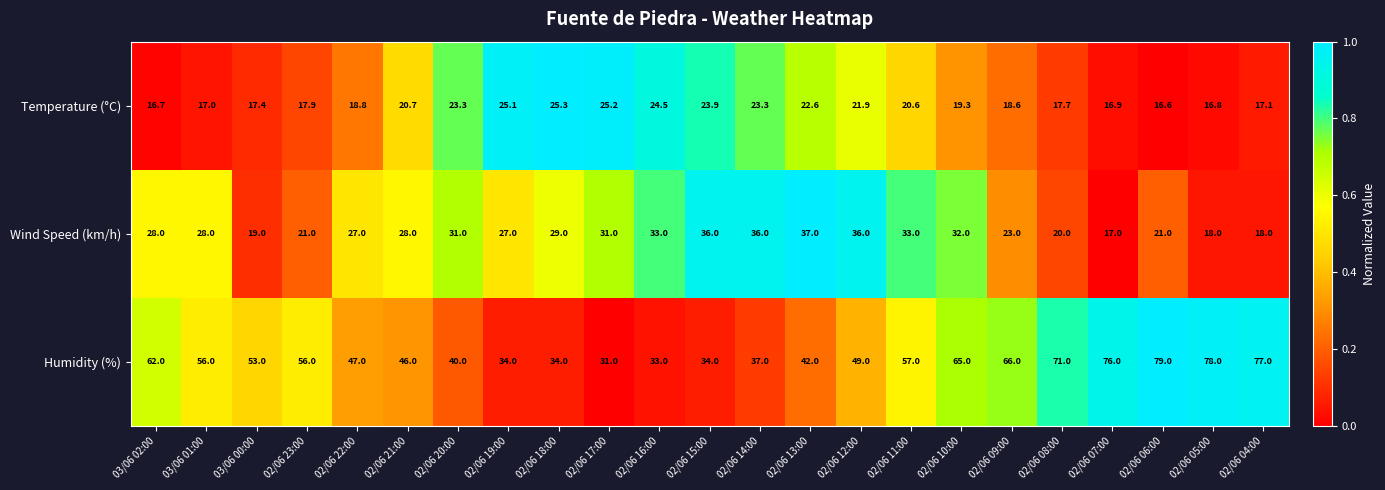

What is the highest value of the Humidity (%) series?

79.0